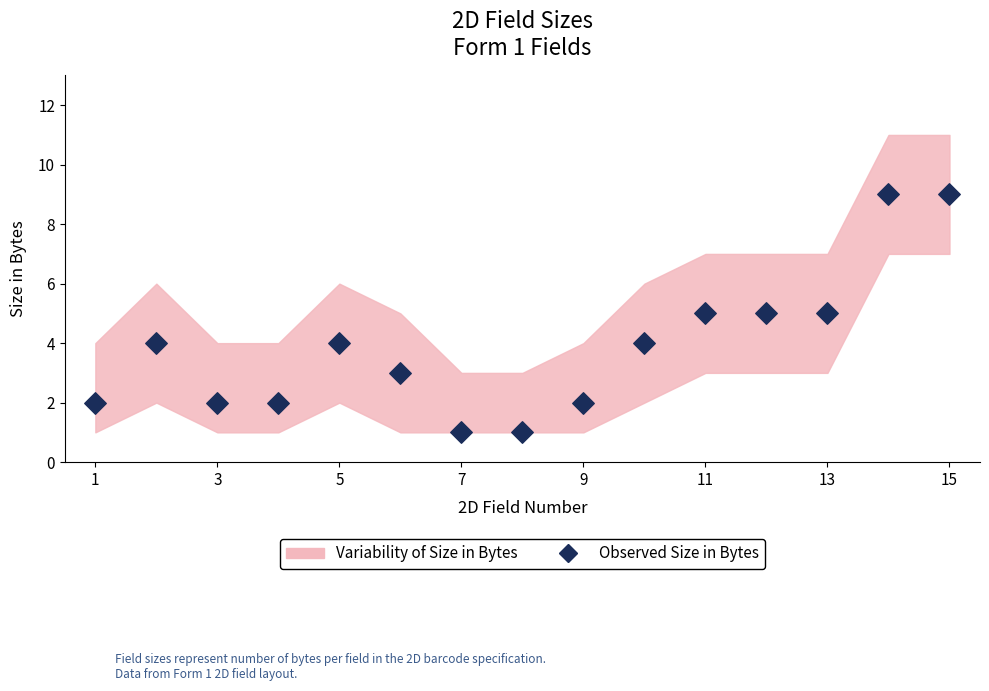

What is the range of Y values (max minus min)?

8